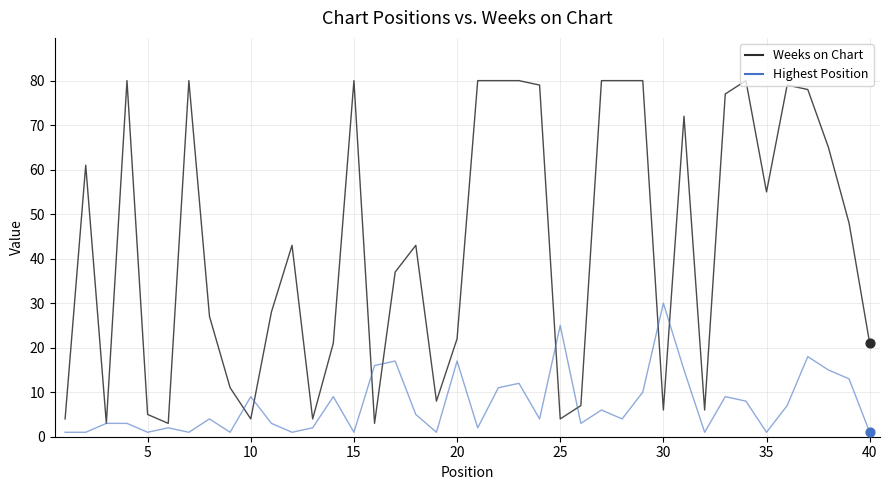

Which series has the largest range (max minus min)?

Weeks on Chart